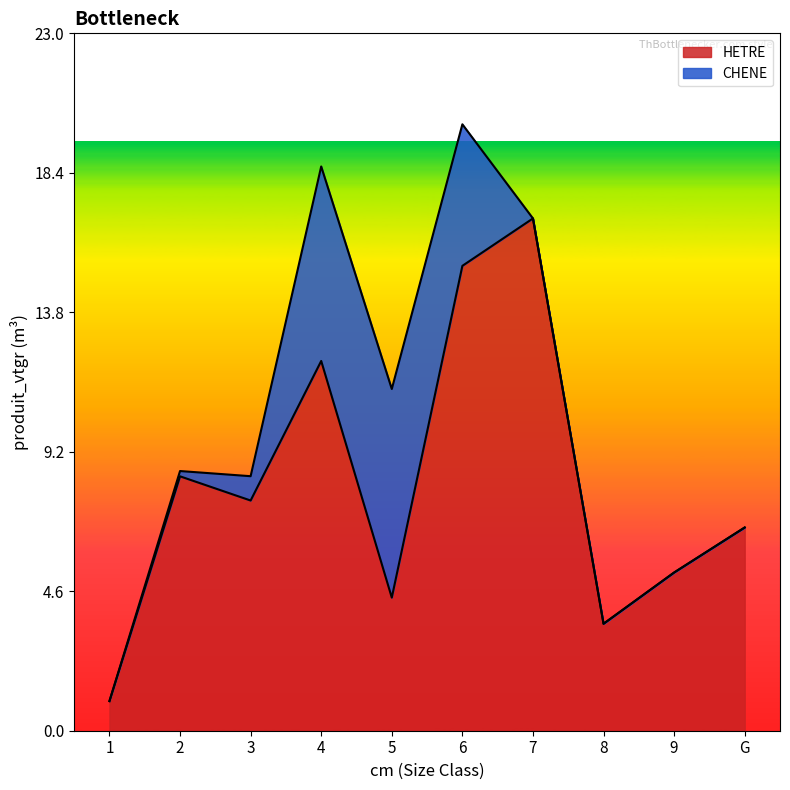

What is the smallest value displayed?

1.0